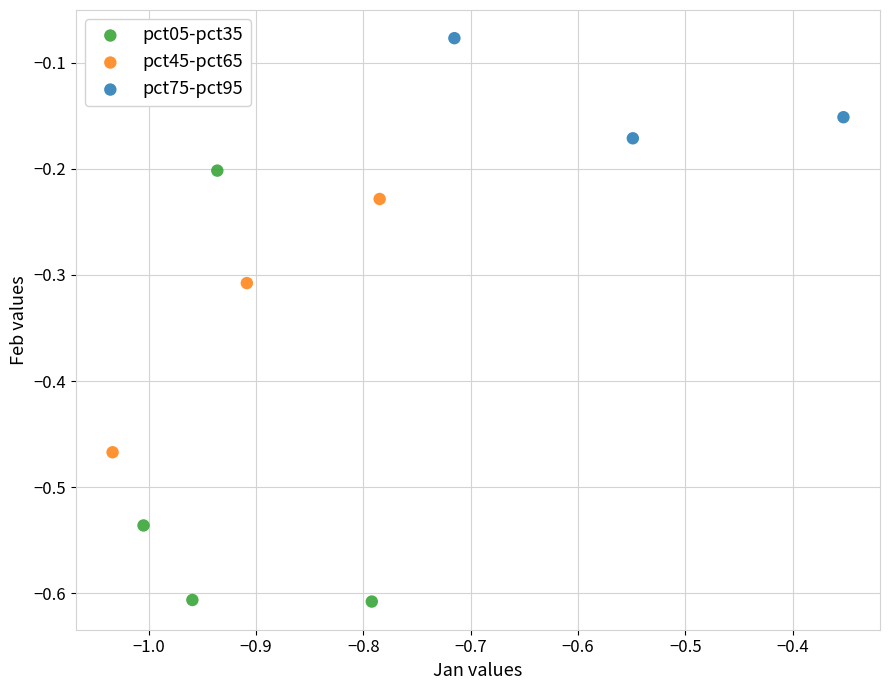

Which series reaches the maximum Y coordinate?

pct75-pct95